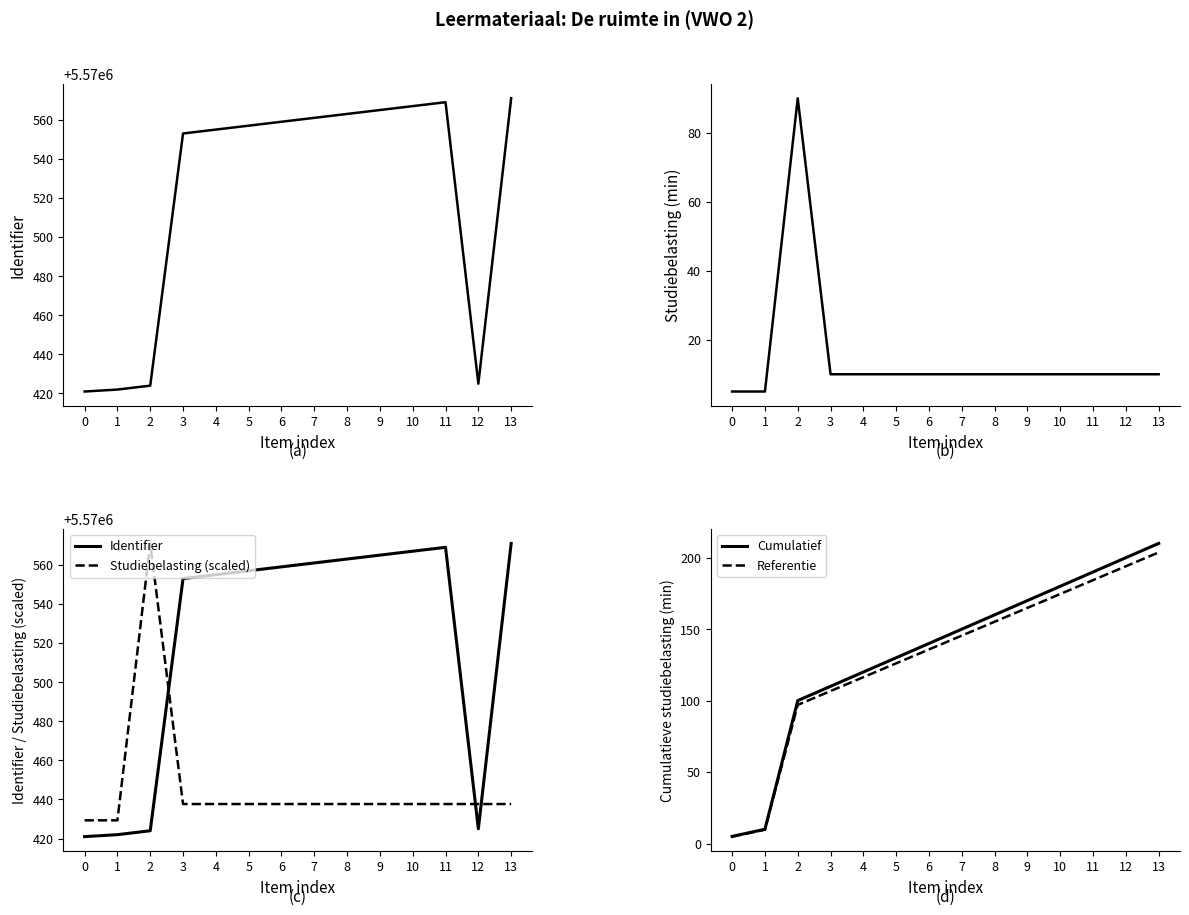

What is the greatest value displayed?

5570571.0